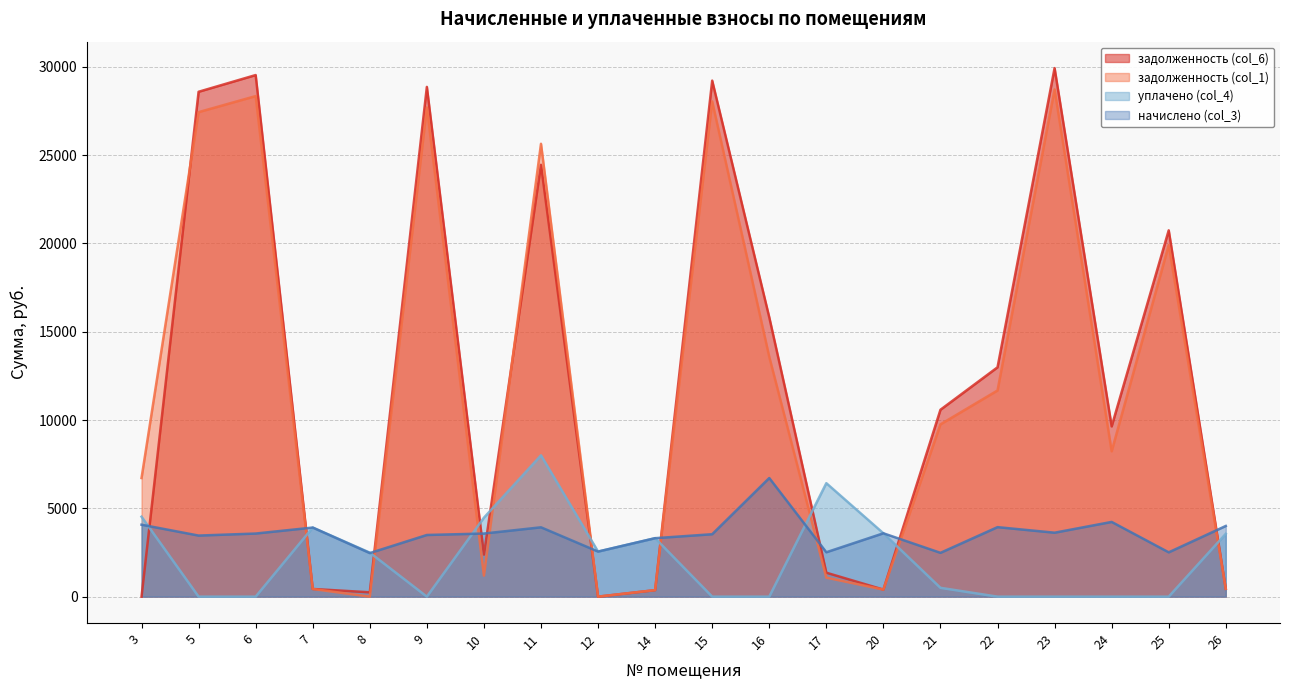

Which series ends up on top after the final intersection of задолженность (col_1) and уплачено (col_4)?

уплачено (col_4)